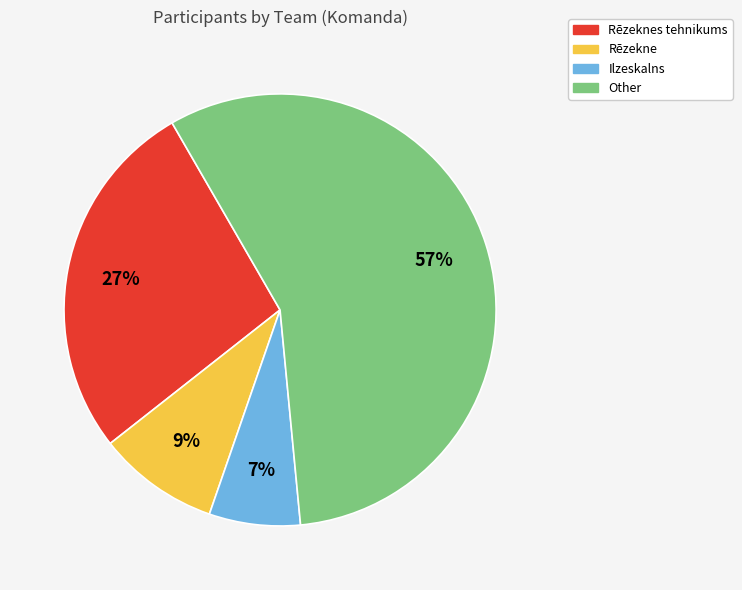

What is the ratio of the value at Rēzeknes tehnikums to the value at Other?

0.5